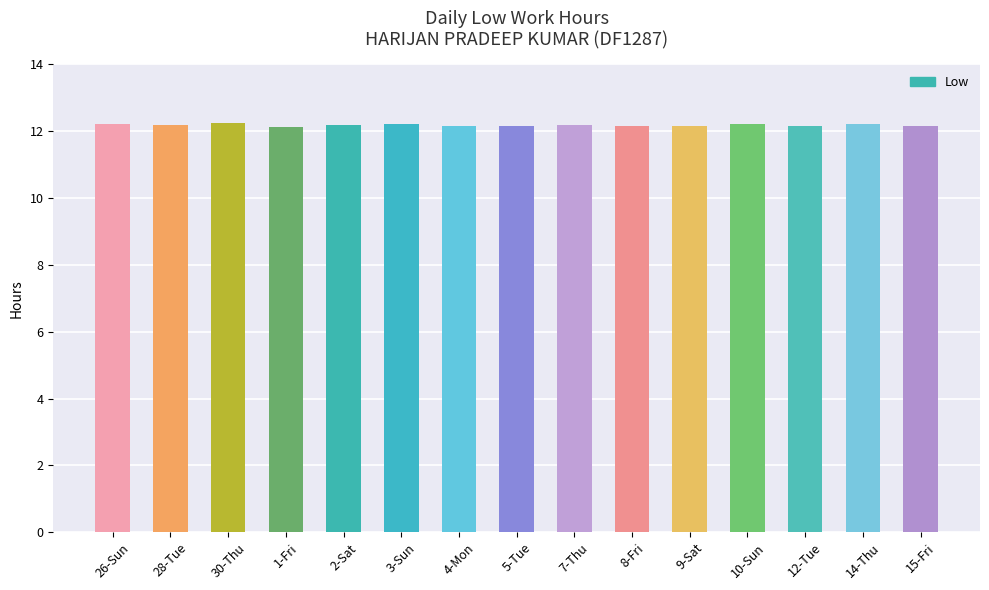

List the labels in order of value, smallest first.

1-Fri, 5-Tue, 8-Fri, 12-Tue, 4-Mon, 15-Fri, 9-Sat, 28-Tue, 7-Thu, 2-Sat, 10-Sun, 26-Sun, 3-Sun, 14-Thu, 30-Thu